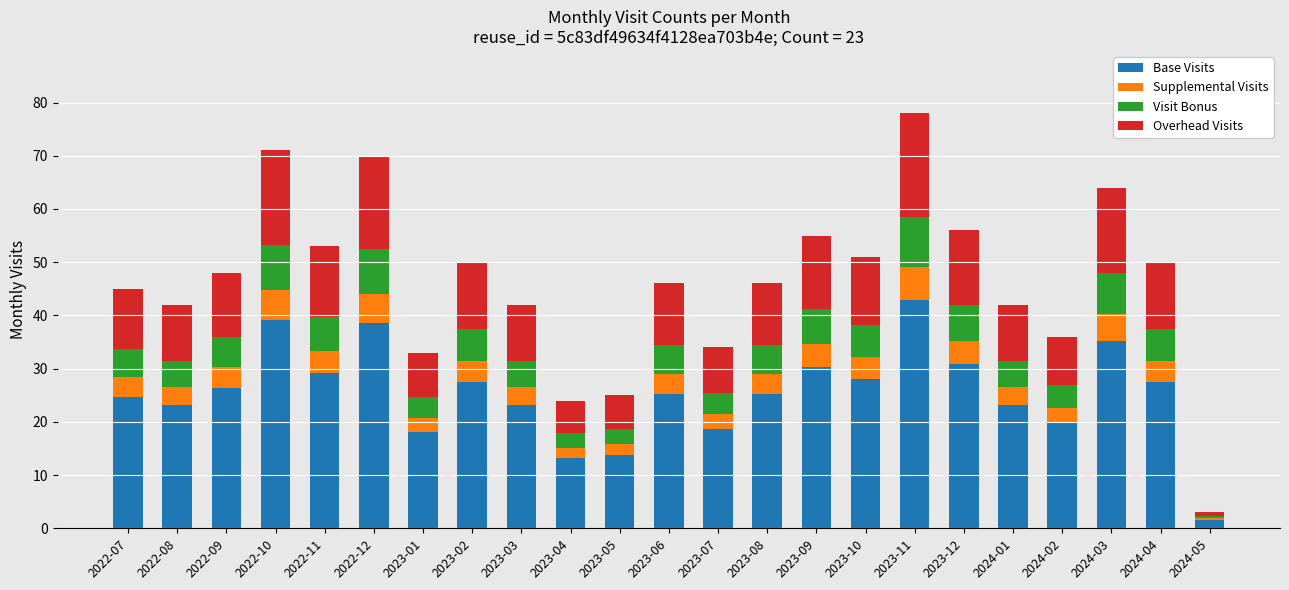

What is the sum of all Base Visits values?

585.2